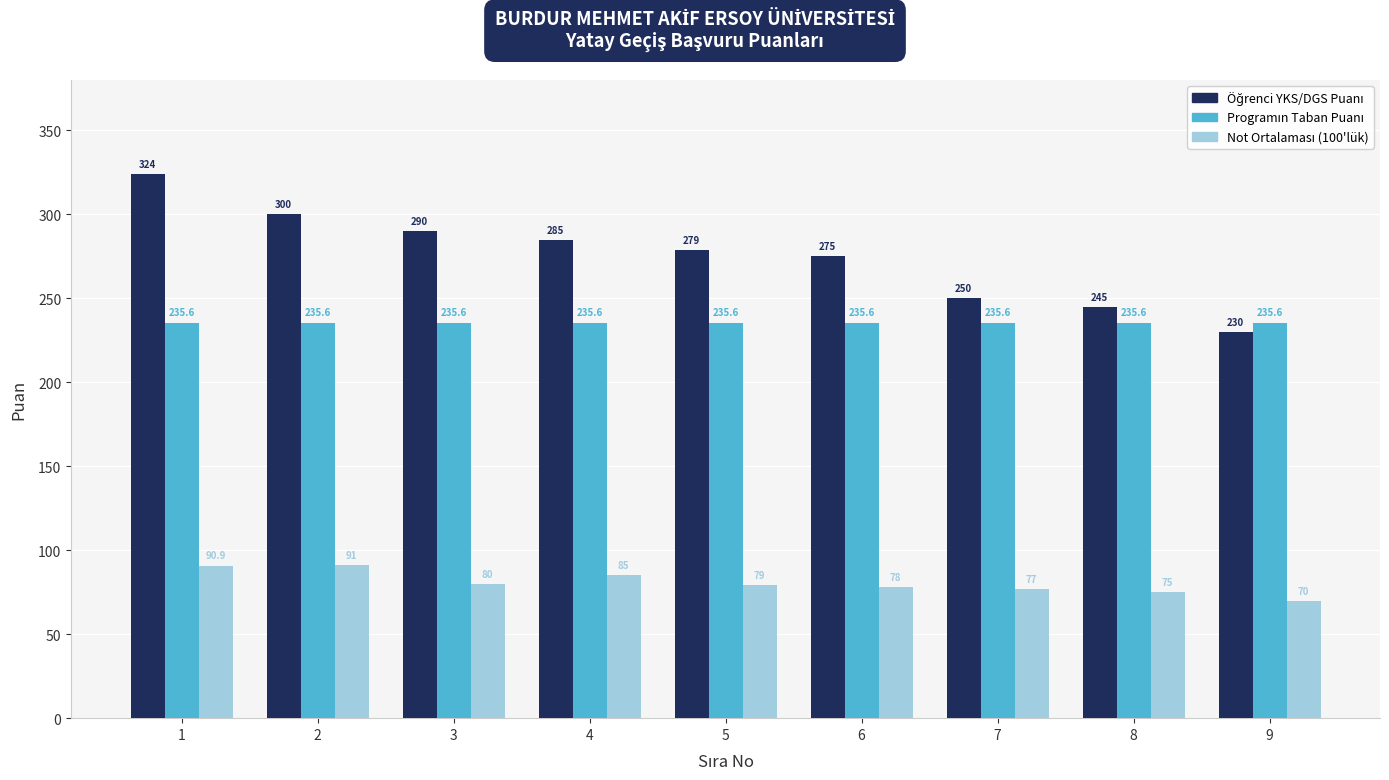

How many groups of bars are there?

9